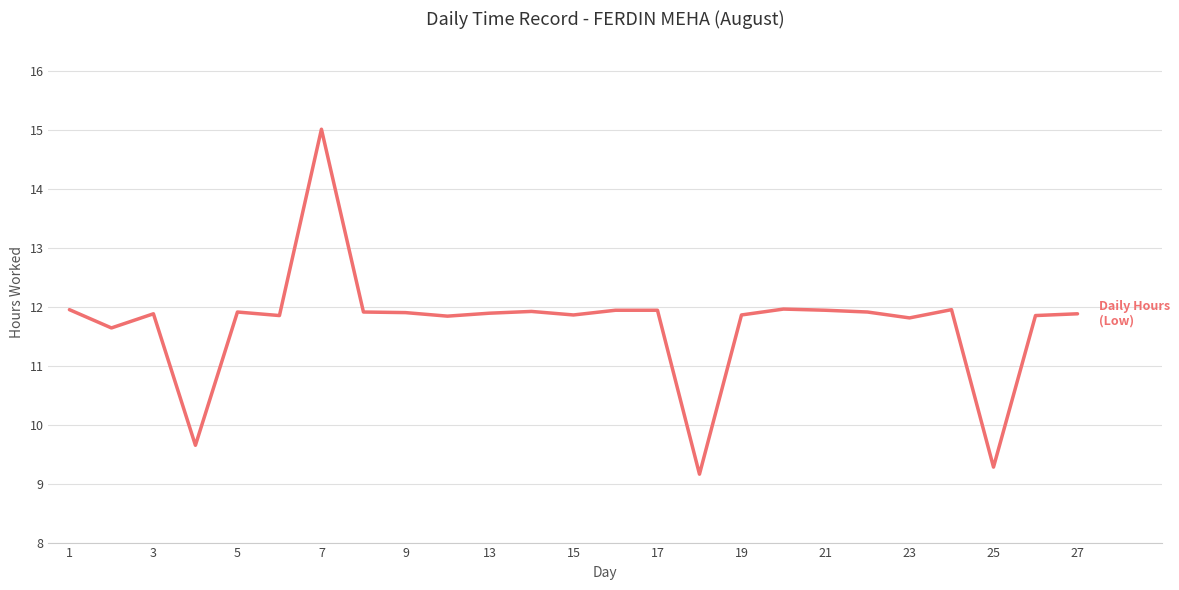

What is the maximum value shown in the chart?

15.0